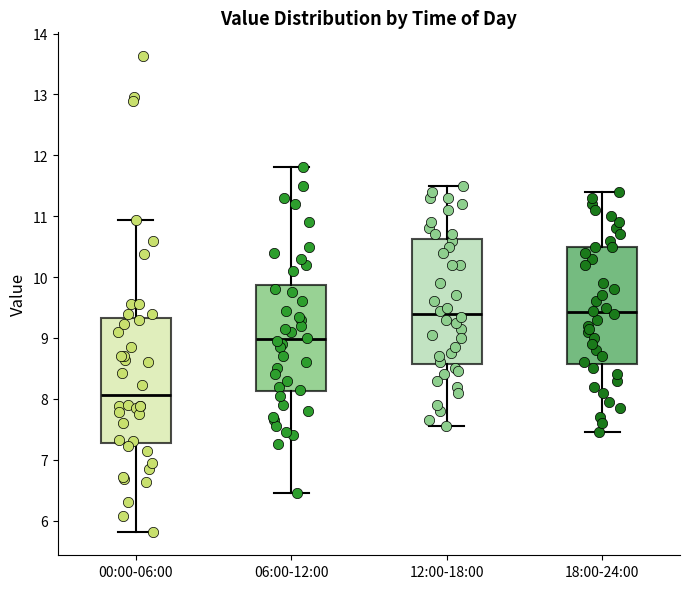

Reading left to right, read every box against the y-axis: the position of its median line, the range the box covers, and the ends of its whiskers. The values are not printed on the chart, so give them approximately, as read against the axis.

00:00-06:00: median 8.1, box 7.3 to 9.3, whiskers 5.8 to 10.9
06:00-12:00: median 9.0, box 8.1 to 9.9, whiskers 6.5 to 11.8
12:00-18:00: median 9.4, box 8.6 to 10.6, whiskers 7.6 to 11.5
18:00-24:00: median 9.4, box 8.6 to 10.5, whiskers 7.5 to 11.4